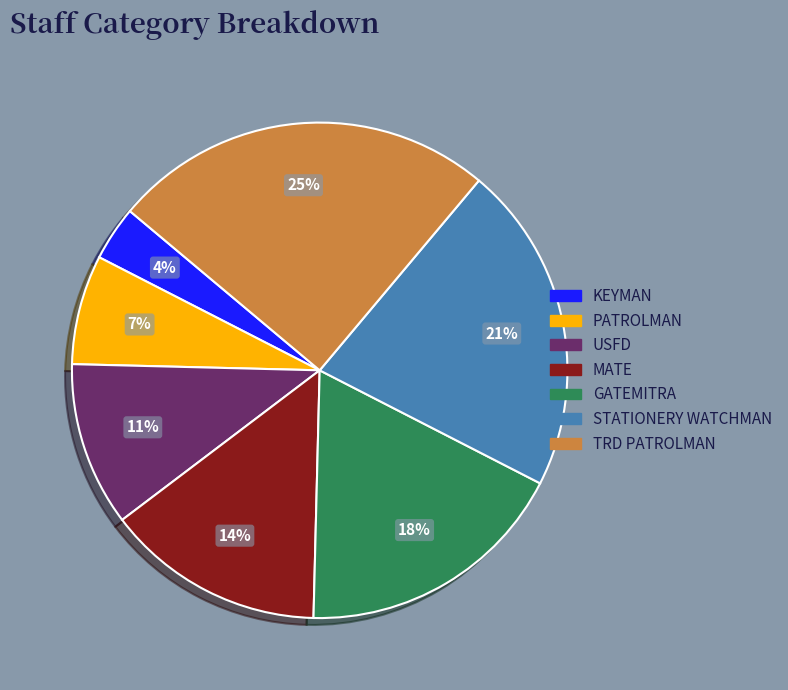

Rank the categories by value from lowest to highest.

KEYMAN, PATROLMAN, USFD, MATE, GATEMITRA, STATIONERY WATCHMAN, TRD PATROLMAN